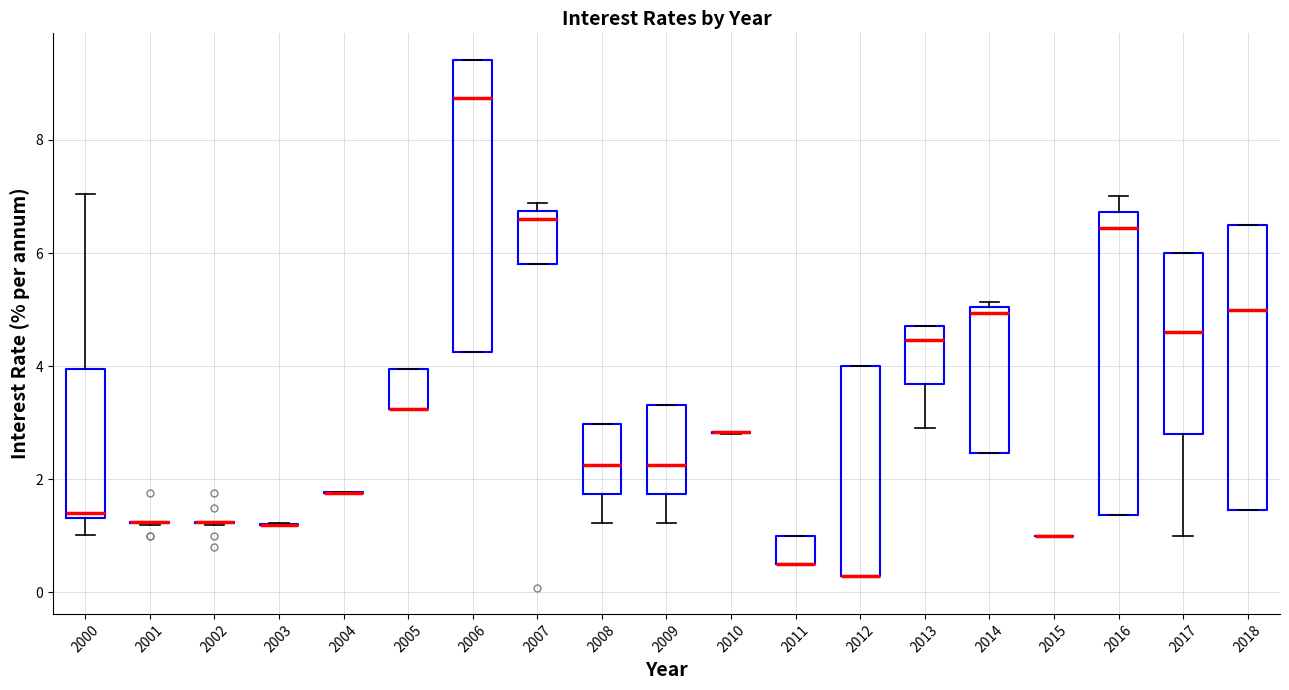

Where does the upper whisker of the box at x = 2000 end on the y-axis? The values are not printed on the chart, so give them approximately, as read against the axis.

7.0